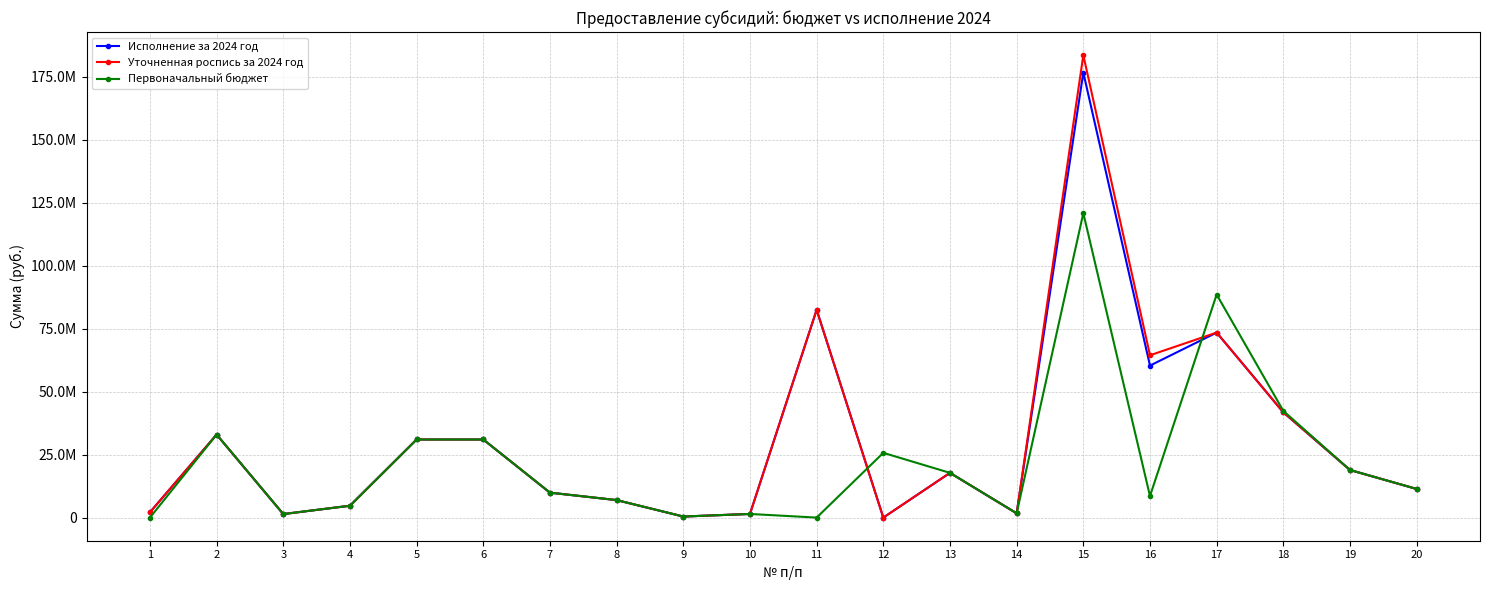

Reading left to right, extract all data points from this chart.

Исполнение за 2024 год: 2113490.1	32958587.3	1400000.0	4709200.0	31000000.0	31000000.0	9900000.0	6947400.0	421700.0	1445800.0	82474200.0	0.0	17758100.0	1700000.0	176646419.2	60332684.5	73441518.6	41779373.7	18887700.0	11363300.0
Уточненная роспись за 2024 год: 2113490.1	32962500.0	1400000.0	4709200.0	31000000.0	31000000.0	9900000.0	6947400.0	421700.0	1445800.0	82474200.0	0.0	17758100.0	1700000.0	183547400.4	64434063.8	73441518.6	41779373.7	18887700.0	11363300.0
Первоначальный бюджет: 0.0	32962500.0	1400000.0	4709200.0	31000000.0	31000000.0	9900000.0	6947400.0	421700.0	1445800.0	0.0	25703800.0	17758100.0	1700000.0	120850300.0	8555700.0	88547629.0	42347011.0	18887700.0	11363300.0